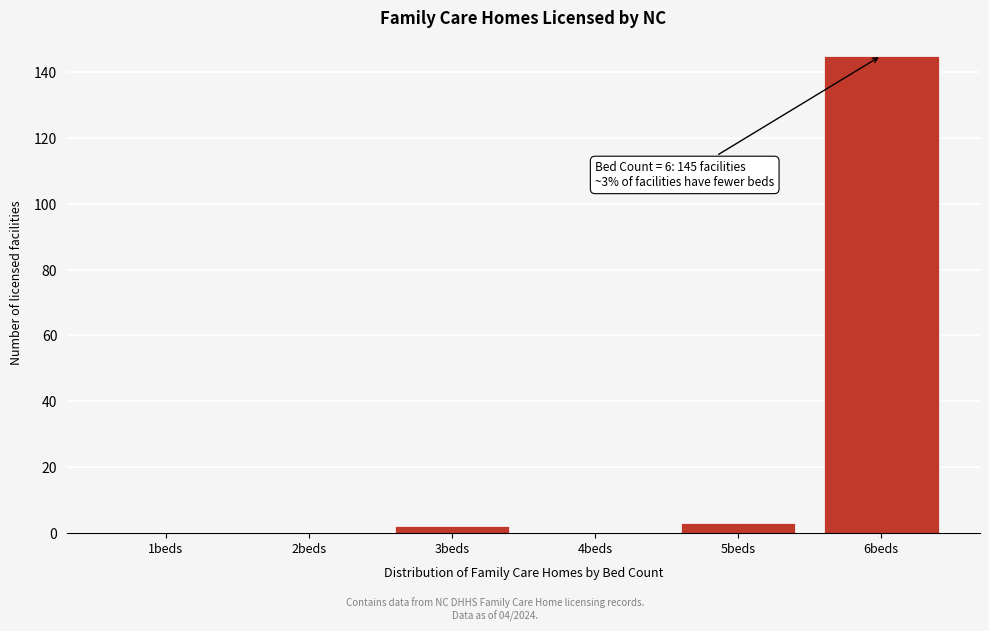

Reading left to right, list all the values displayed in this chart.

1beds=0	2beds=0	3beds=2	4beds=0	5beds=3	6beds=145